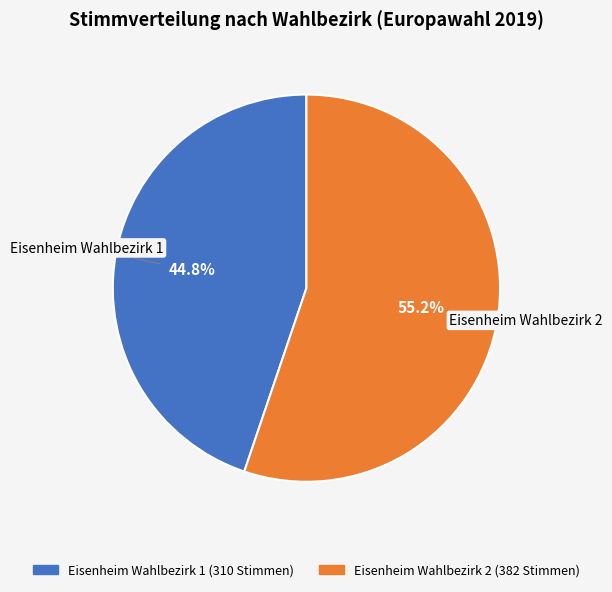

To the nearest percent, what is the difference between the largest and smallest slice percentages?

10%